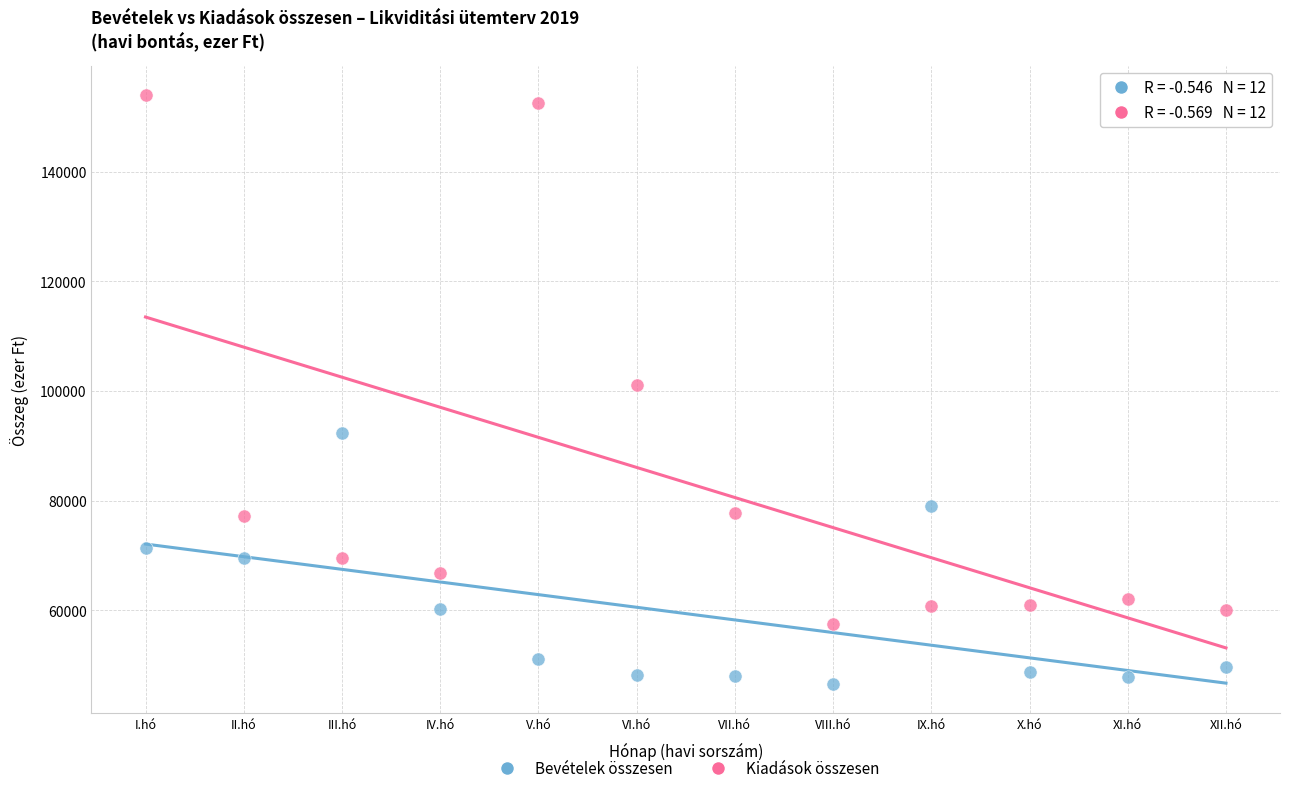

What is the X range (max minus min) for the scatter plot?

11